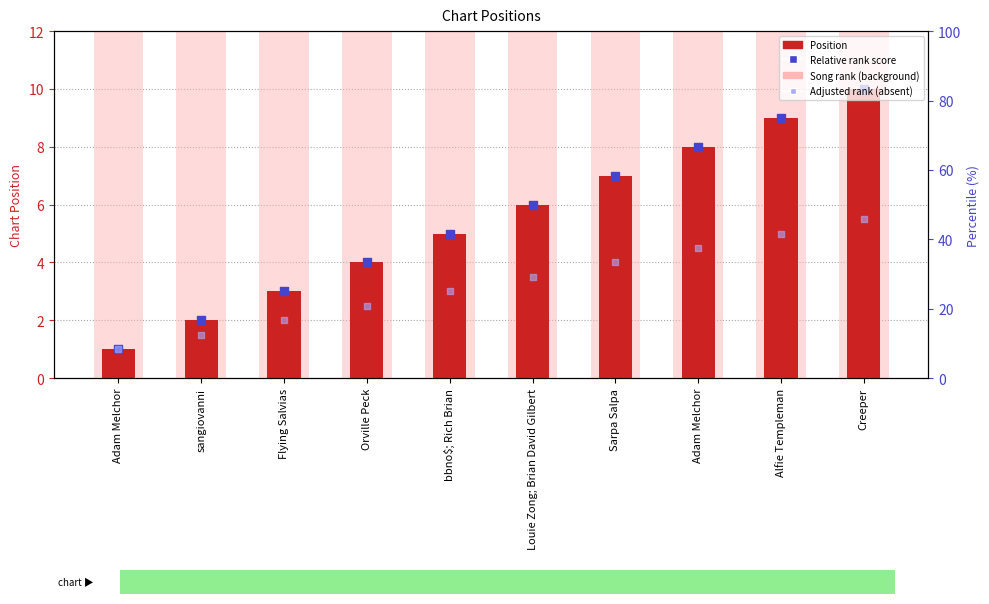

Which series contains the highest Y value?

Song rank (background)